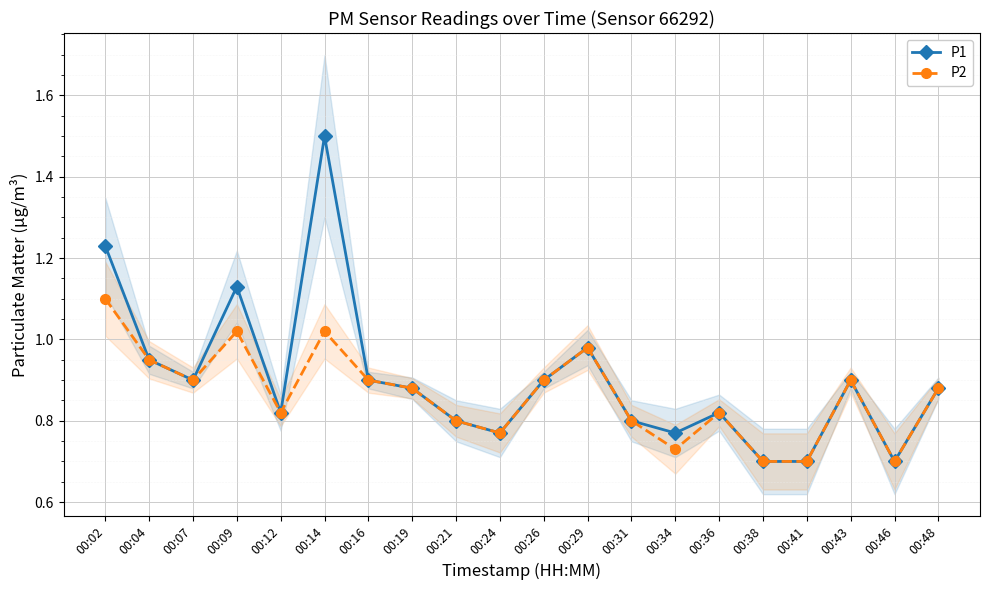

What is the approximate value of P1 at 00:48?

0.9